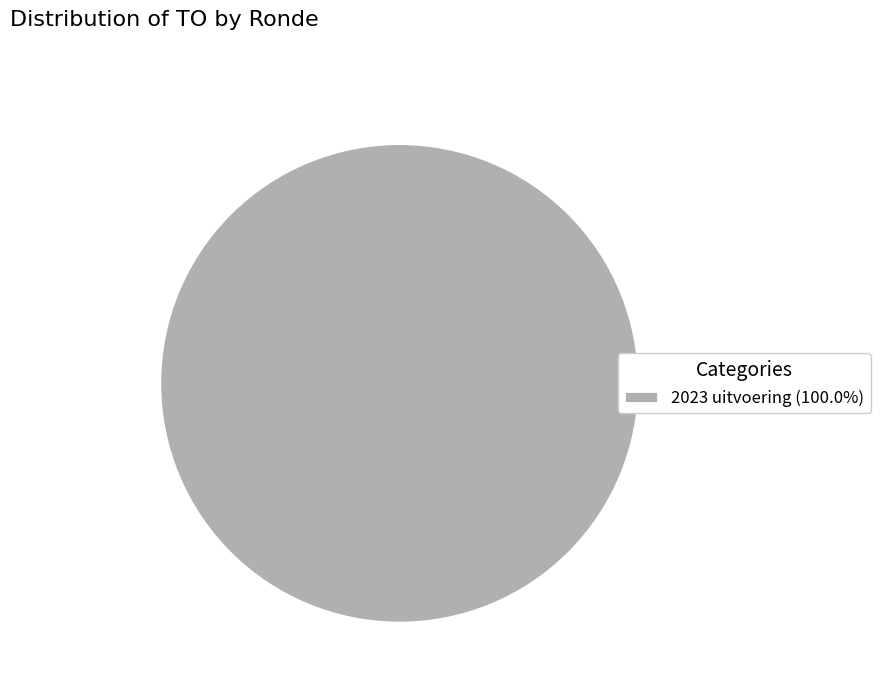

Is there a majority slice in this chart?

Yes